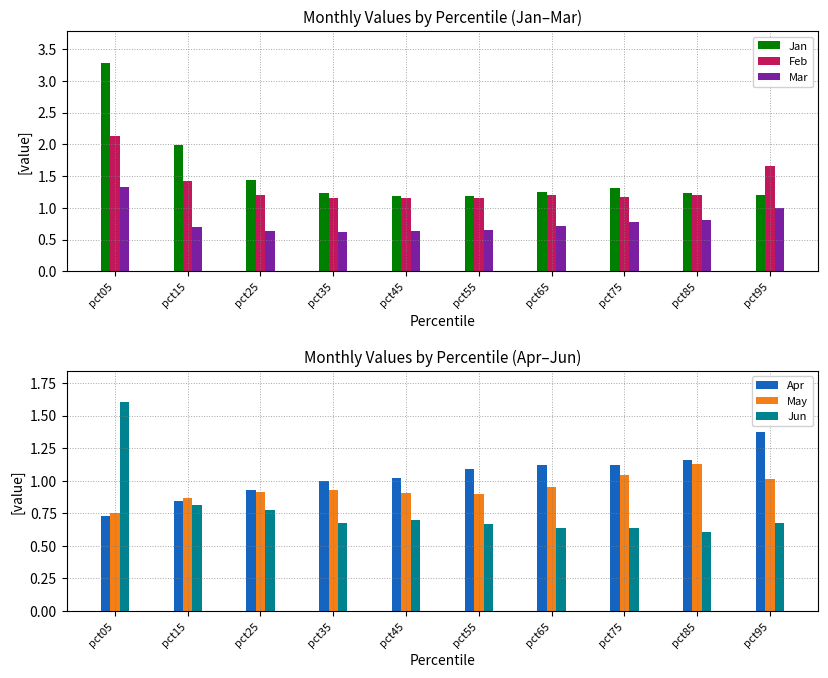

Are the bars horizontal?

No